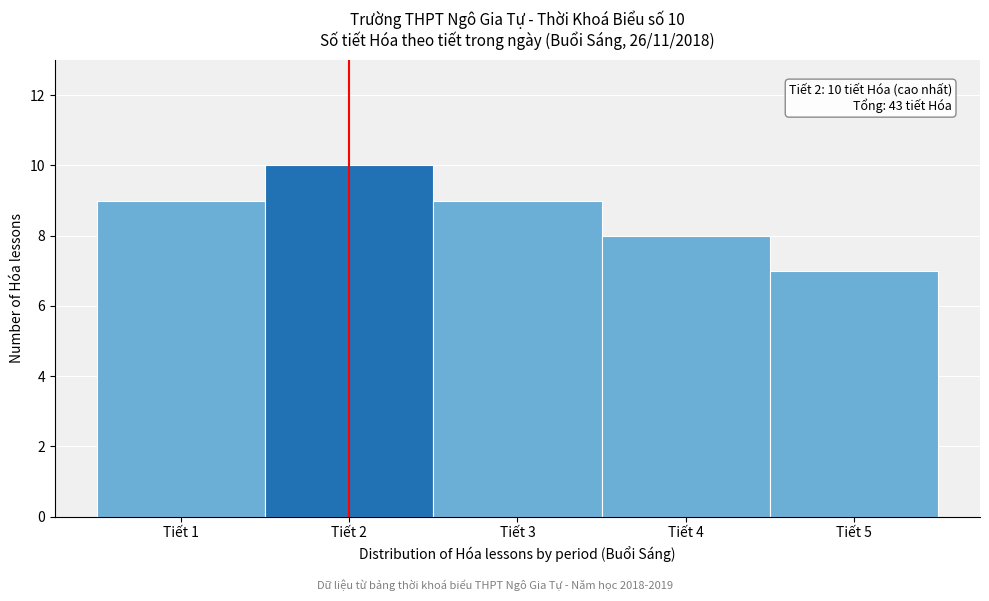

Over which range of the x-axis is the bar tallest?

1.5 to 2.5